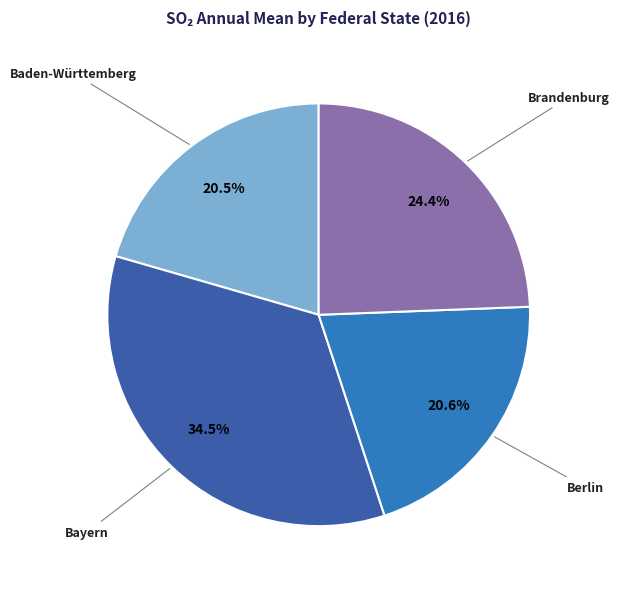

Which slice is the largest?

Bayern